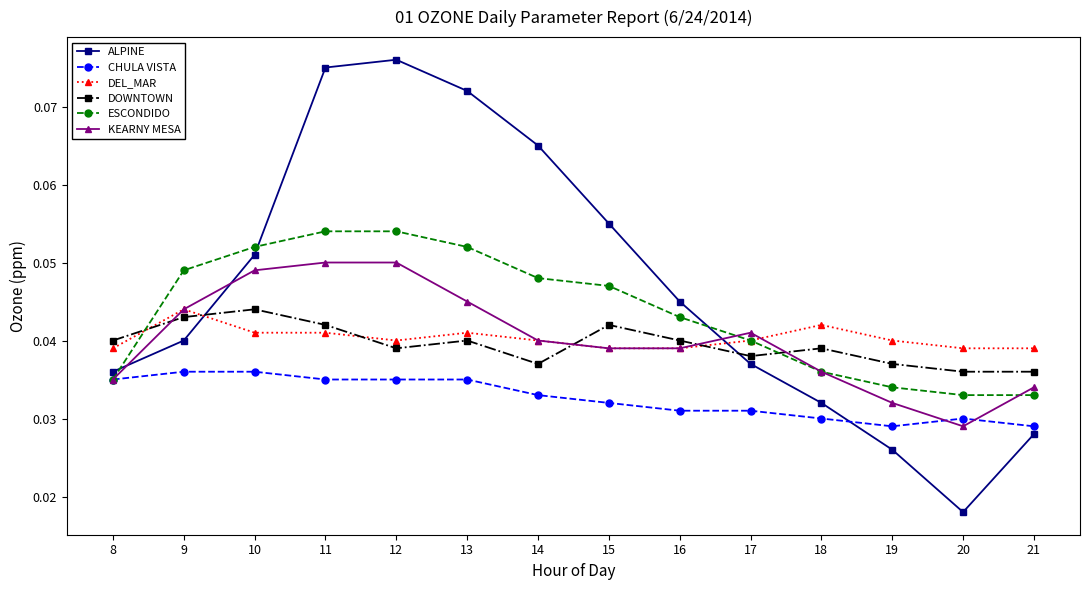

True or false: DEL_MAR has more than 1 points higher than both neighbors.

True